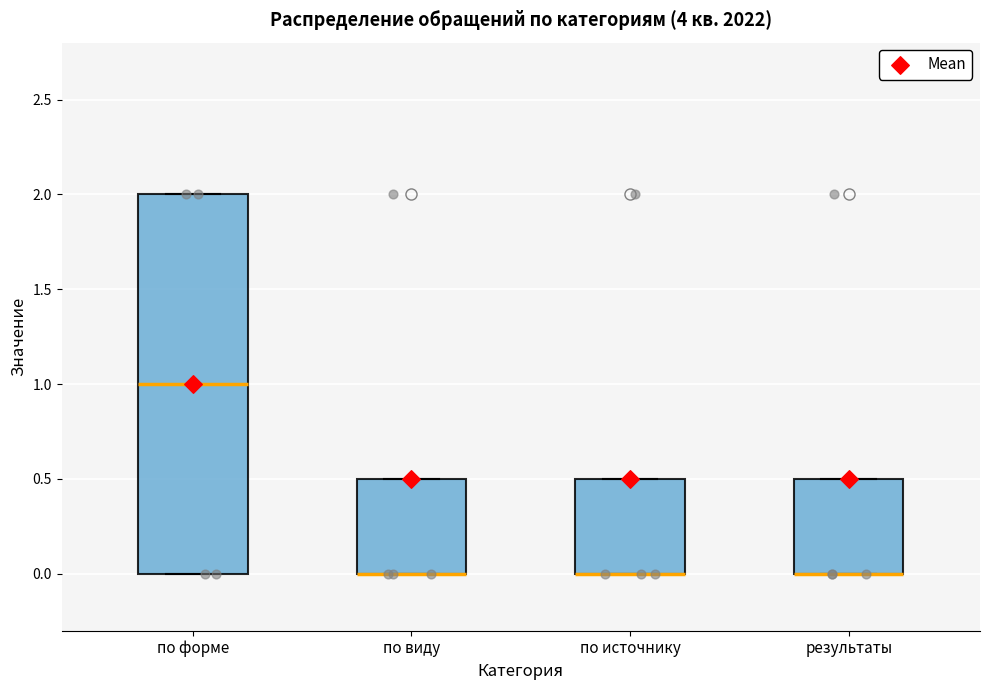

Reading left to right, read every box against the y-axis: the position of its median line, the range the box covers, and the ends of its whiskers. The values are not printed on the chart, so give them approximately, as read against the axis.

по форме: median 1.0, box 0.0 to 2.0, whiskers 0.0 to 2.0
по виду: median 0.0 (drawn on the box's lower edge), box 0.0 to 0.5, whiskers 0.0 to 0.5
по источнику: median 0.0 (drawn on the box's lower edge), box 0.0 to 0.5, whiskers 0.0 to 0.5
результаты: median 0.0 (drawn on the box's lower edge), box 0.0 to 0.5, whiskers 0.0 to 0.5